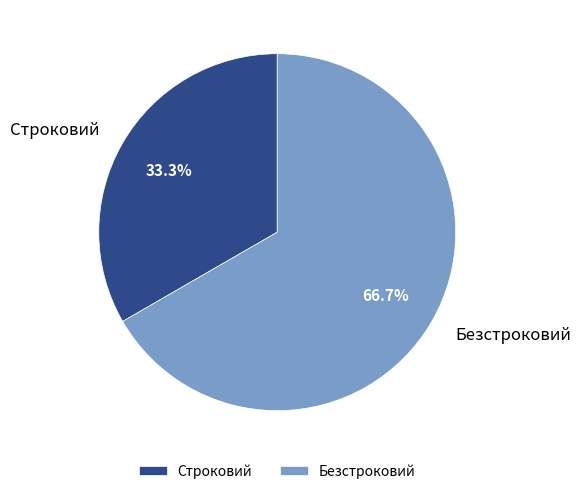

To the nearest percent, what portion does Безстроковий represent?

67%